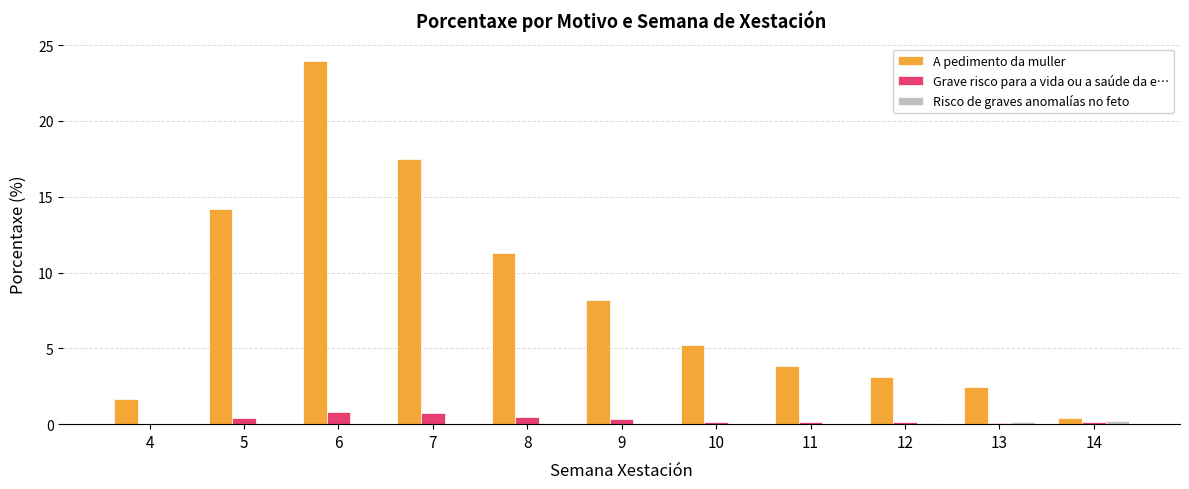

Are the bars grouped side by side (vs. stacked)?

Yes